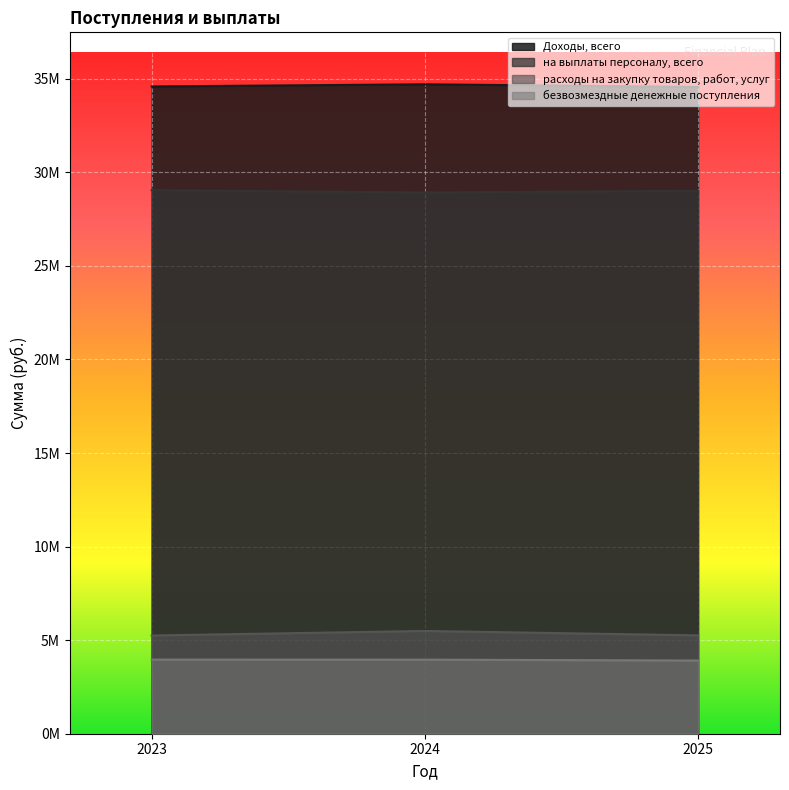

What is the greatest value displayed?

34708441.9